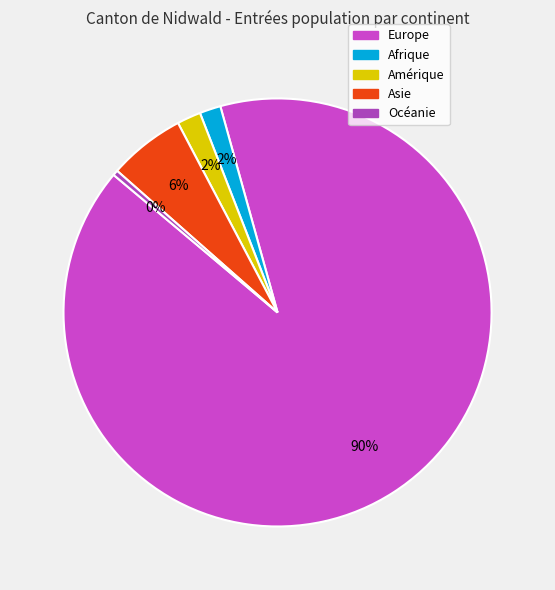

Count the number of slices in the pie.

5